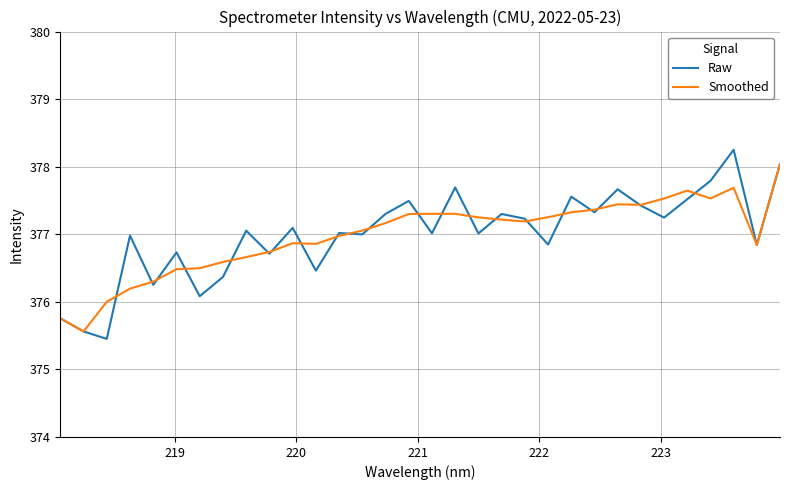

What is the minimum value for Raw?

375.5